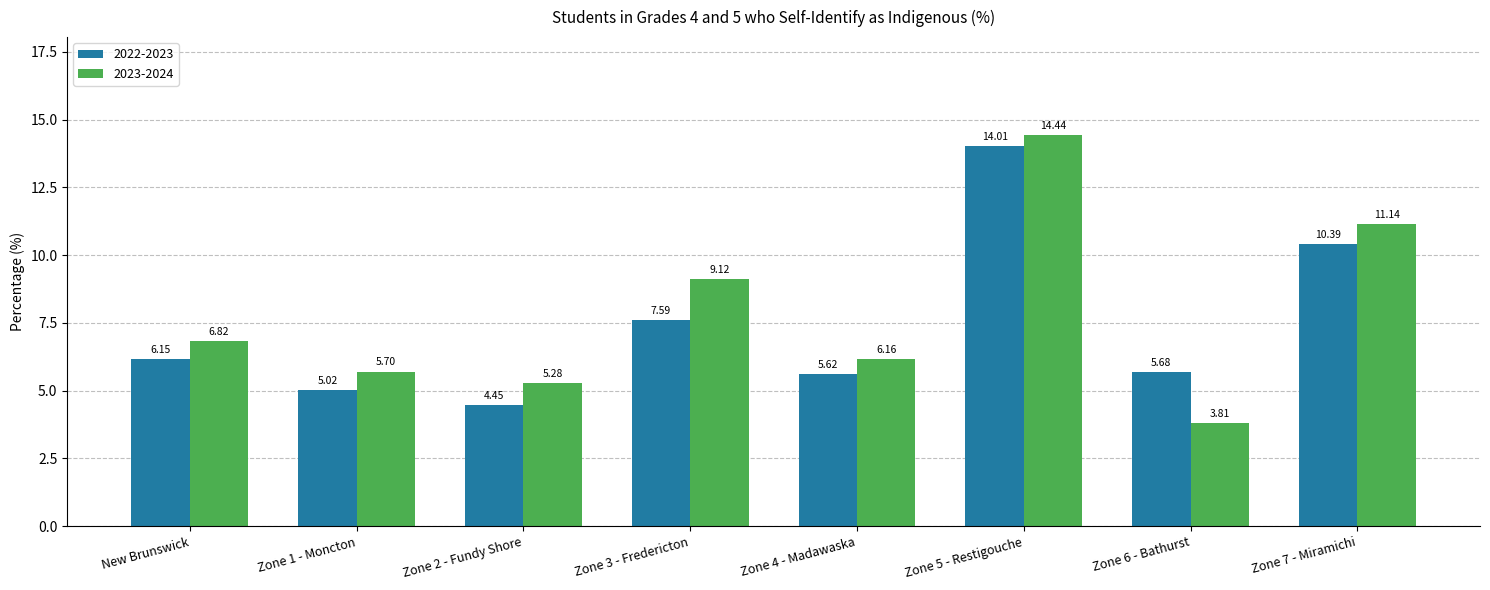

What is the label of the 2nd bar from the right?

Zone 6 - Bathurst